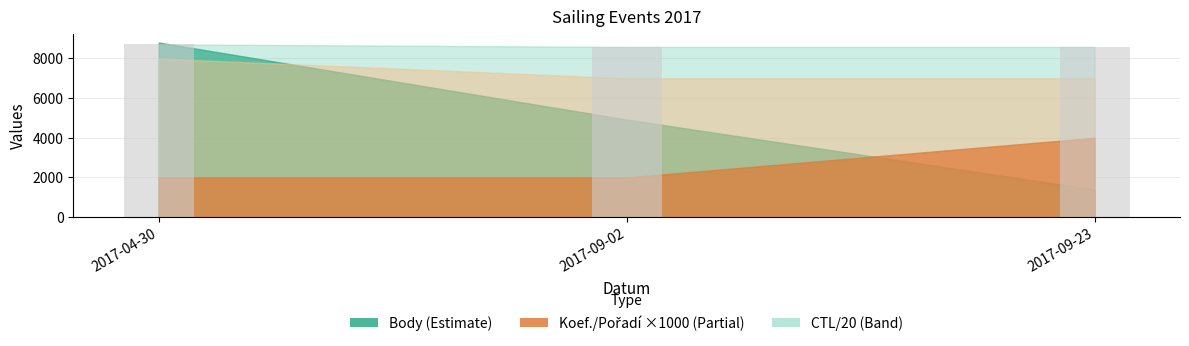

At which category does the chart reach its peak across all series?

2017-04-30